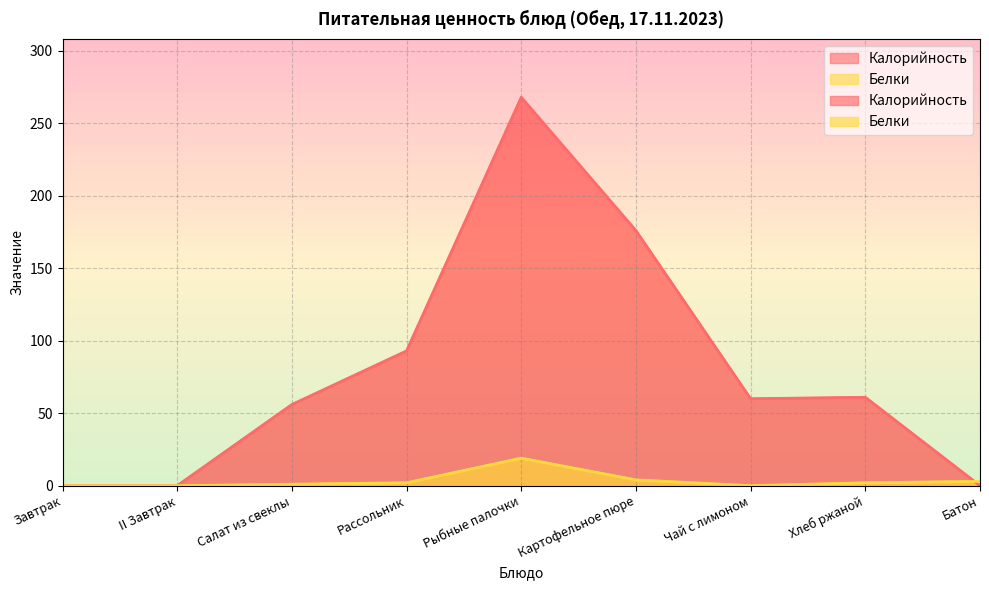

Between which two adjacent categories do Белки and Калорийность first intersect?

Хлеб ржаной and Батон